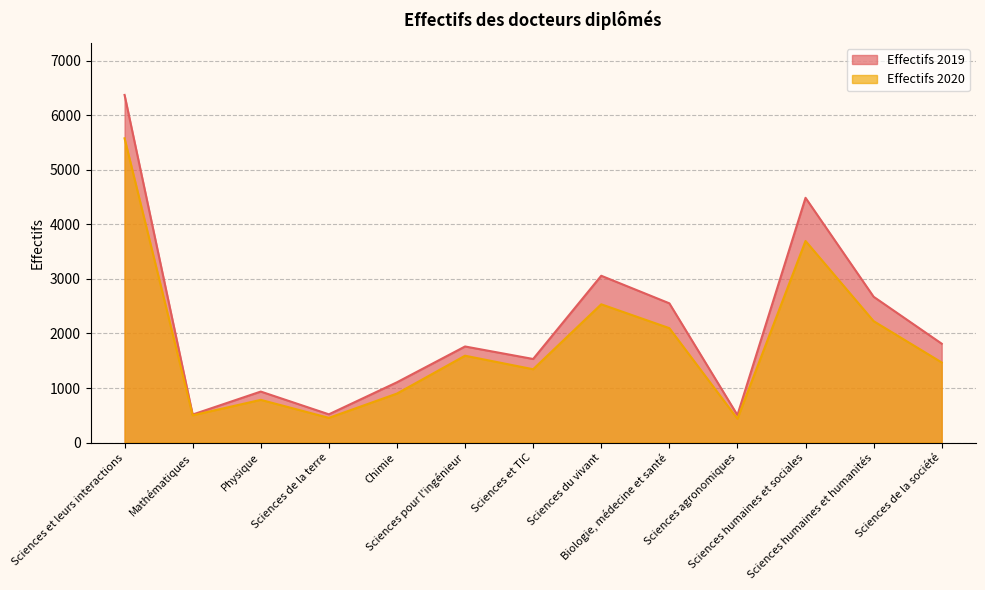

Is it true that Effectifs 2020 equals 1593 at Sciences pour l'ingénieur?

True